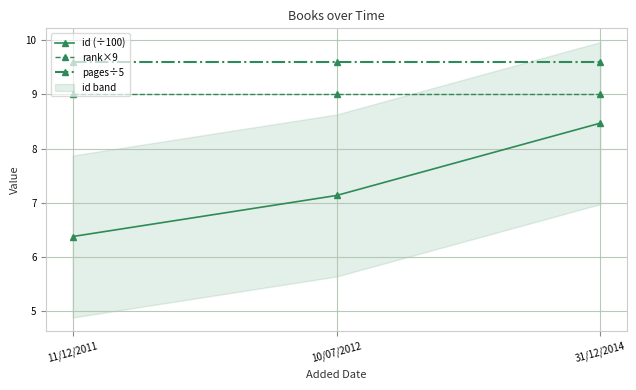

At 31/12/2014, list the series in order from largest to smallest.

pages÷5, rank×9, id (÷100)